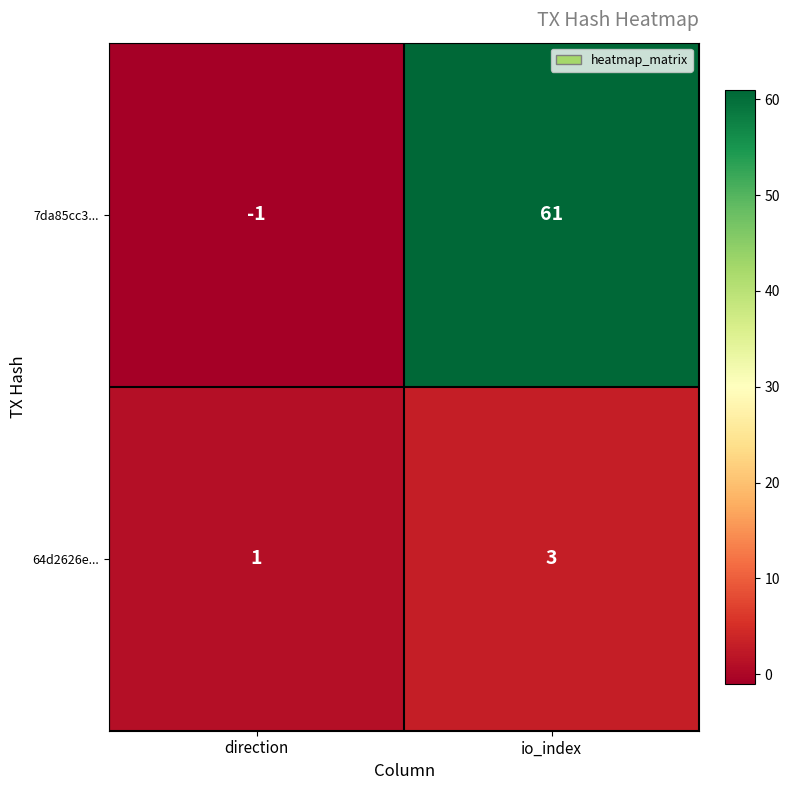

Which series has the largest range (max minus min)?

7da85cc3...